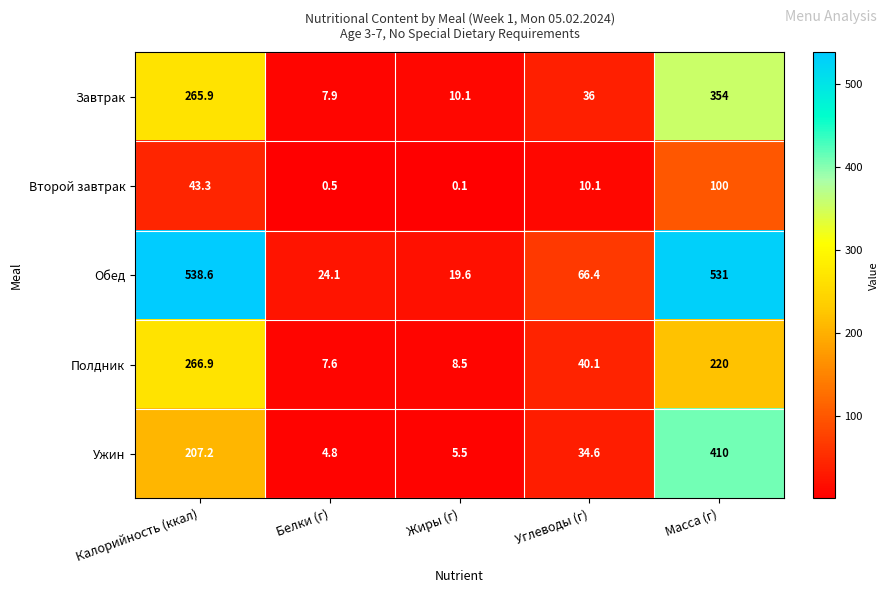

At how many categories does at least one series exceed 385?

2